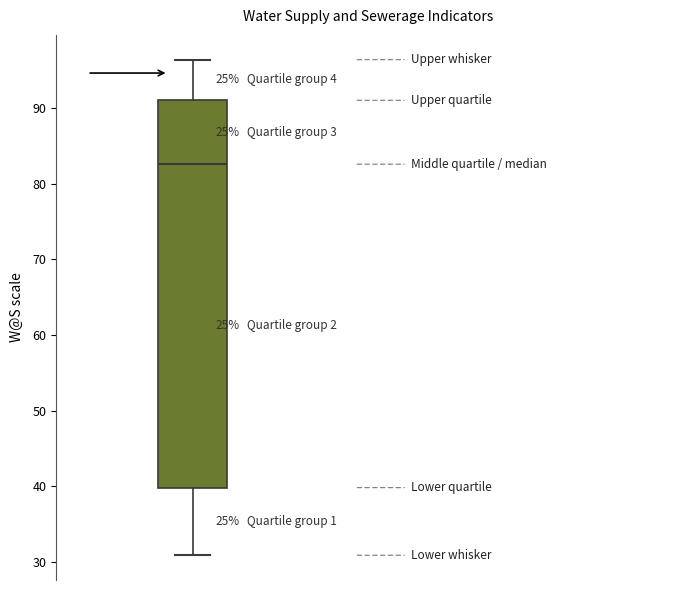

Where is the upper edge of the box on the y-axis? The values are not printed on the chart, so give them approximately, as read against the axis.

91